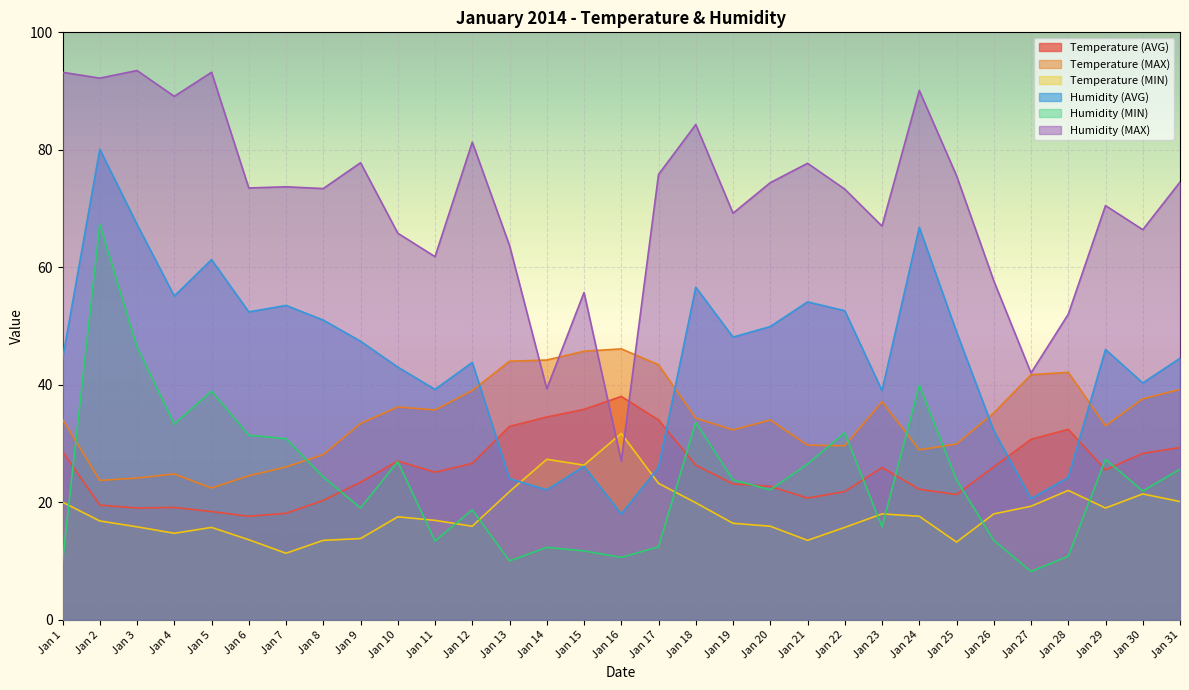

How many interior local valleys does the Temperature (MAX) series have?

7